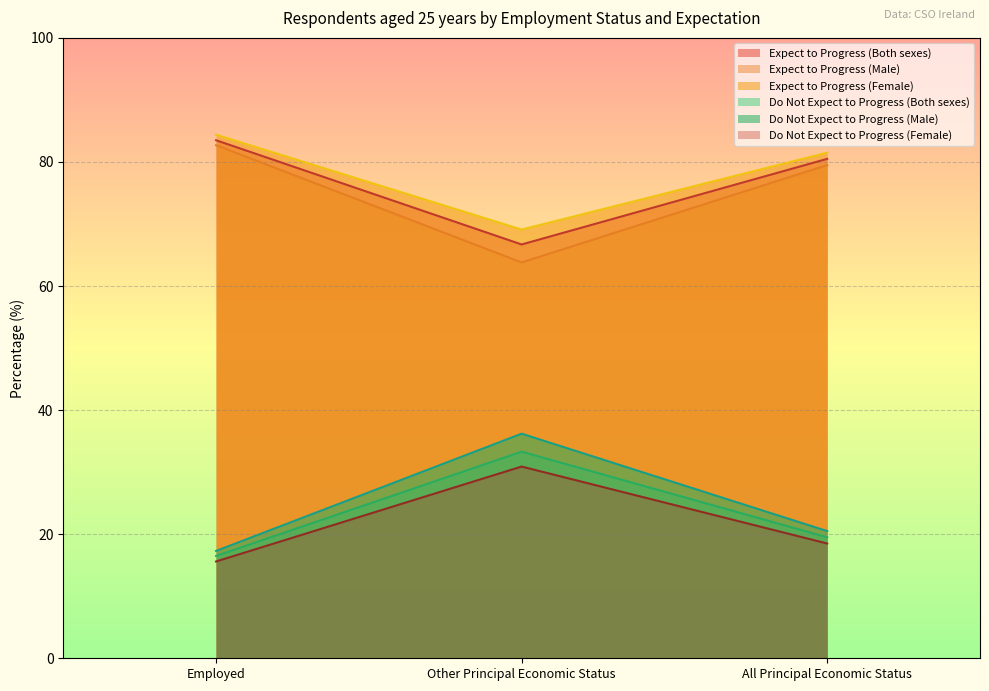

What is the difference between the highest and lowest values at All Principal Economic Status?

63.0